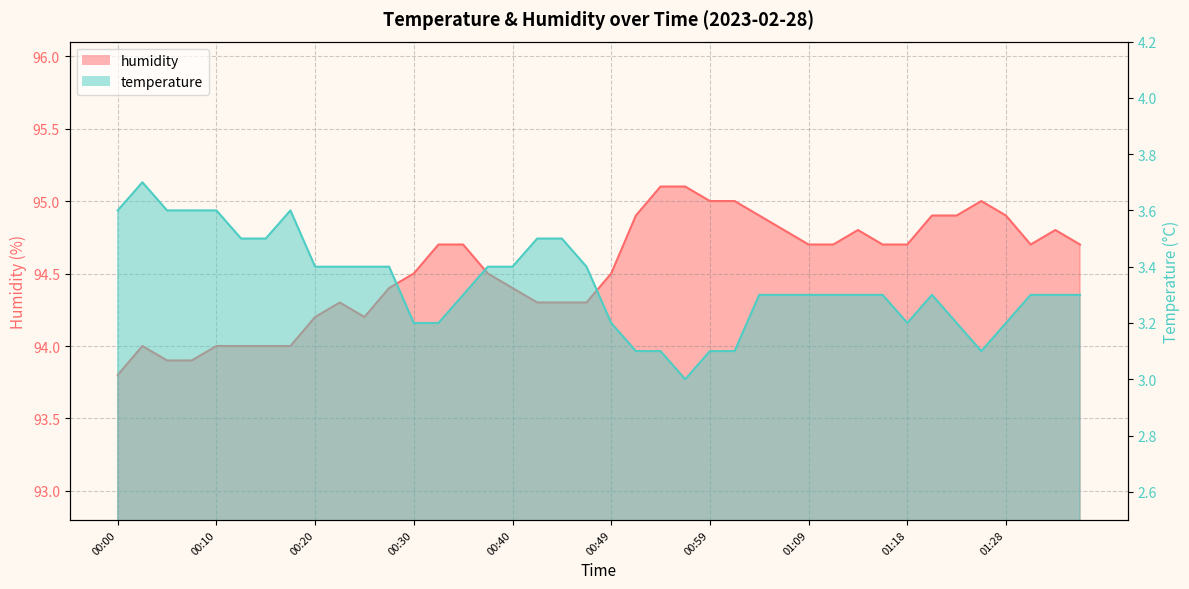

What is the difference between the temperature values at 01:28 and 01:06?

0.1